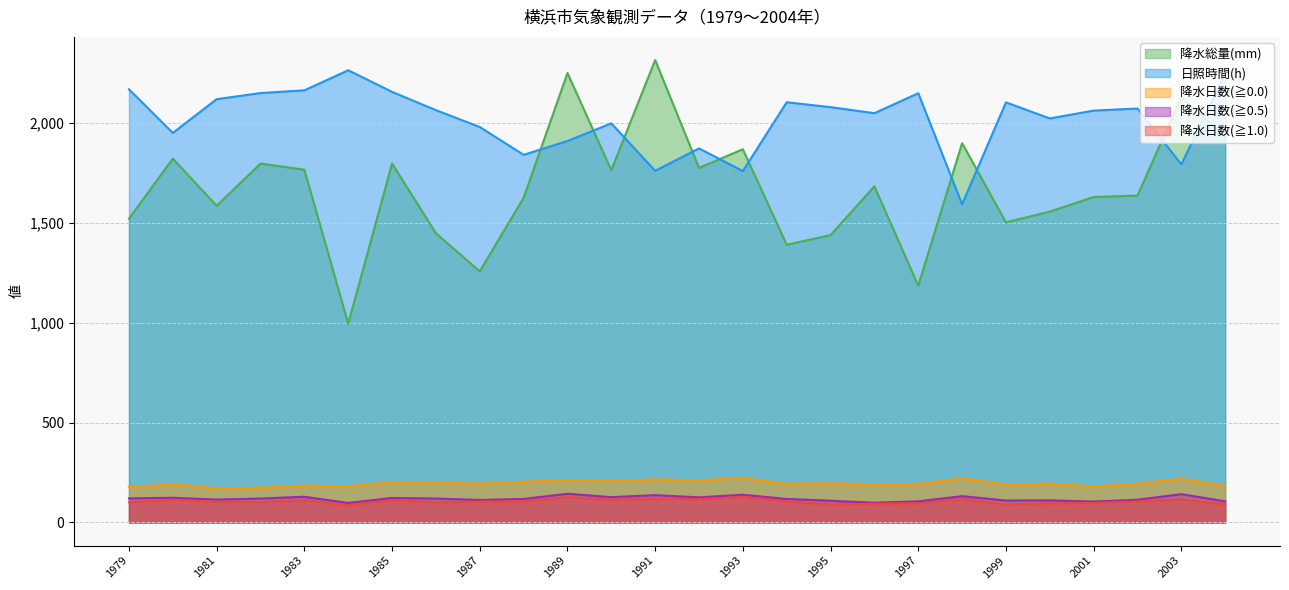

Which series has the widest spread of values?

降水総量(mm)